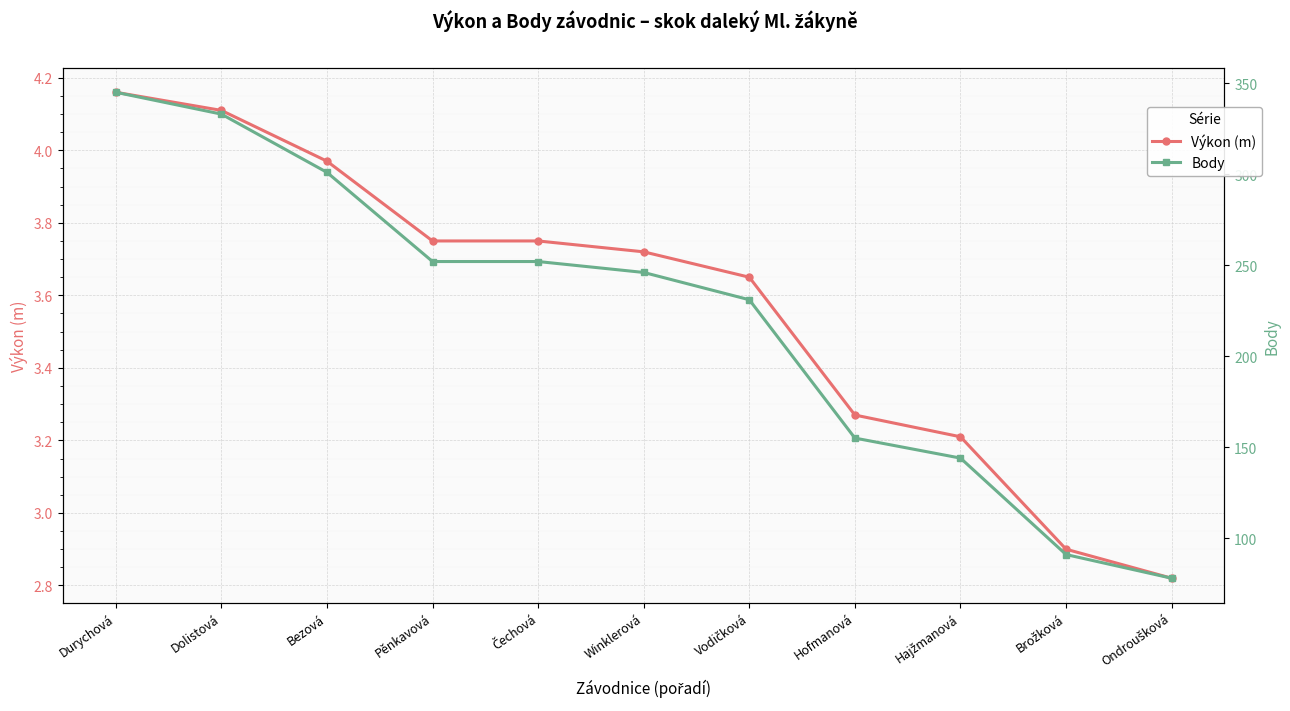

List the series in order of their overall mean, highest first.

Body, Výkon (m)